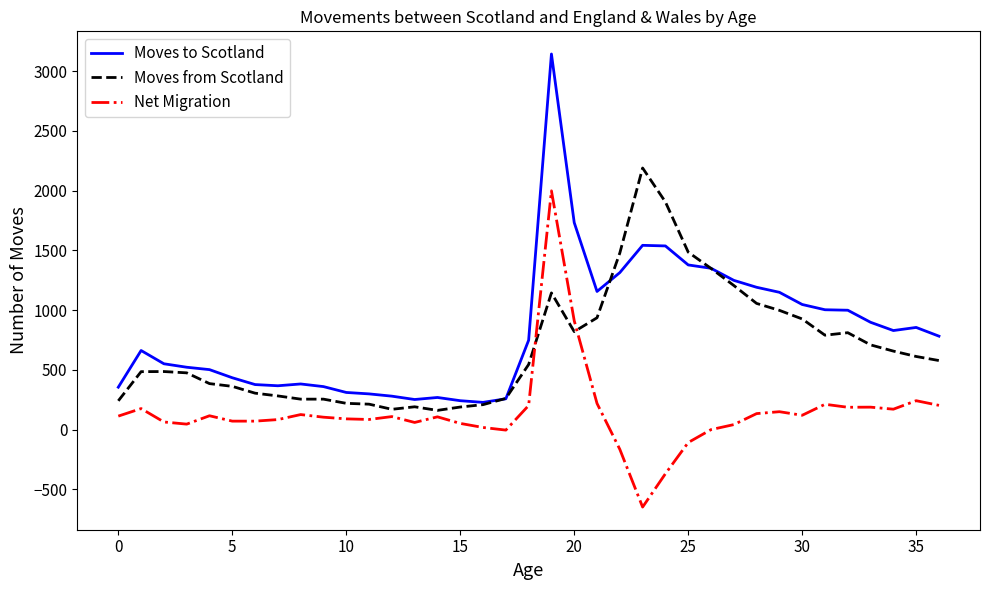

True or false: Net Migration and Moves to Scotland cross at least once.

False